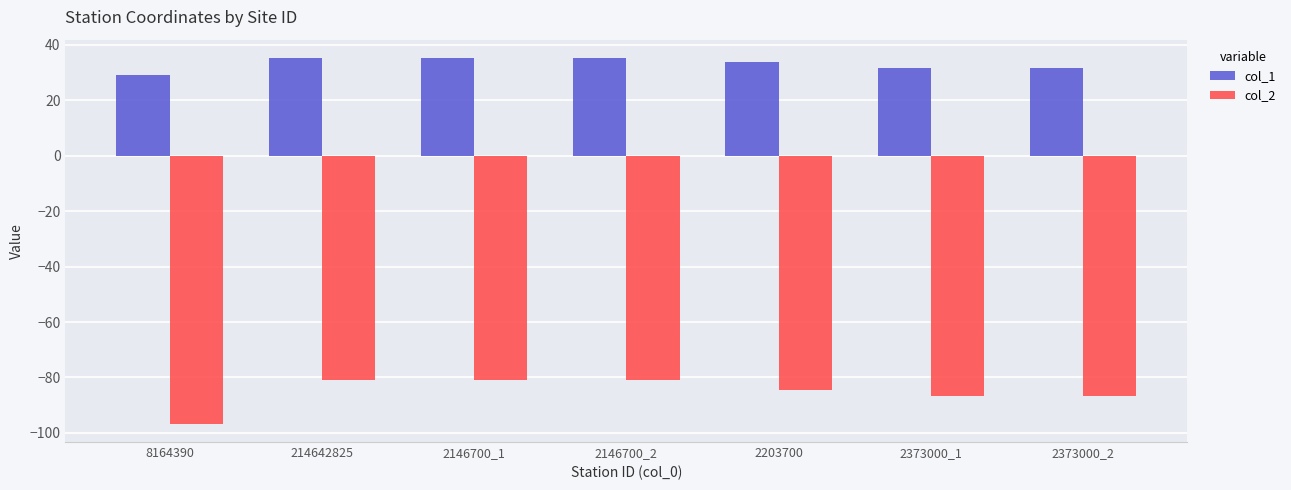

What is the spread (max minus min) of values at 2146700_1?

116.0